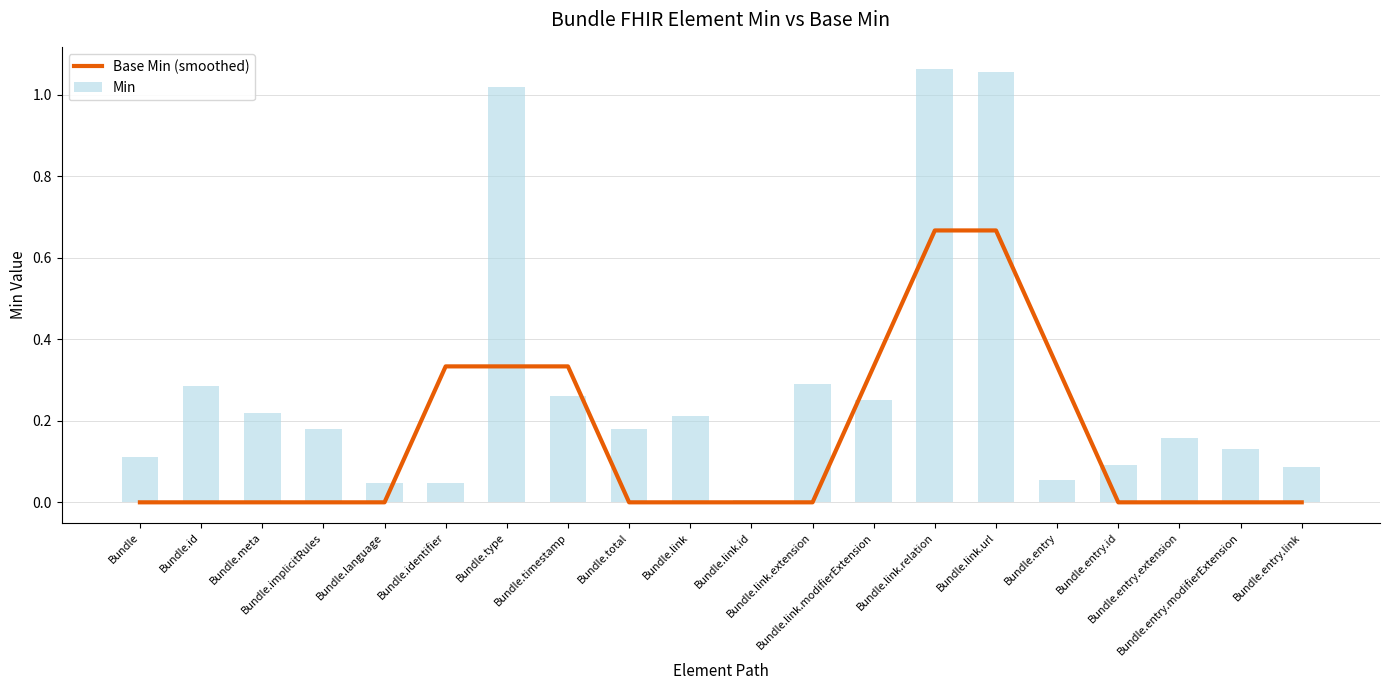

Reading left to right, list all the values displayed in this chart.

Base Min (smoothed): Bundle=0.0	Bundle.id=0.0	Bundle.meta=0.0	Bundle.implicitRules=0.0	Bundle.language=0.0	Bundle.identifier=0.3	Bundle.type=0.3	Bundle.timestamp=0.3	Bundle.total=0.0	Bundle.link=0.0	Bundle.link.id=0.0	Bundle.link.extension=0.0	Bundle.link.modifierExtension=0.3	Bundle.link.relation=0.7	Bundle.link.url=0.7	Bundle.entry=0.3	Bundle.entry.id=0.0	Bundle.entry.extension=0.0	Bundle.entry.modifierExtension=0.0	Bundle.entry.link=0.0
Min: Bundle=0.1	Bundle.id=0.3	Bundle.meta=0.2	Bundle.implicitRules=0.2	Bundle.language=0.0	Bundle.identifier=0.0	Bundle.type=1.0	Bundle.timestamp=0.3	Bundle.total=0.2	Bundle.link=0.2	Bundle.link.id=0.0	Bundle.link.extension=0.3	Bundle.link.modifierExtension=0.2	Bundle.link.relation=1.1	Bundle.link.url=1.1	Bundle.entry=0.1	Bundle.entry.id=0.1	Bundle.entry.extension=0.2	Bundle.entry.modifierExtension=0.1	Bundle.entry.link=0.1